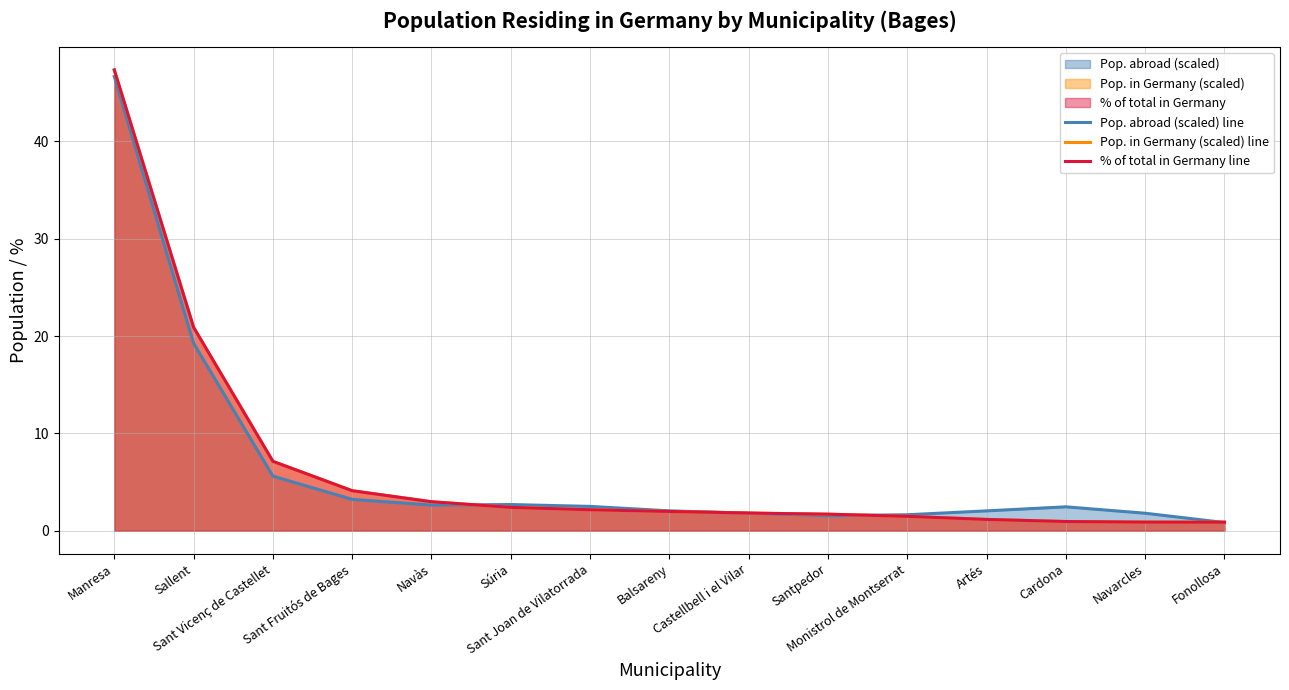

Is it true that Pop. abroad (scaled) line equals 3.4 at Balsareny?

False